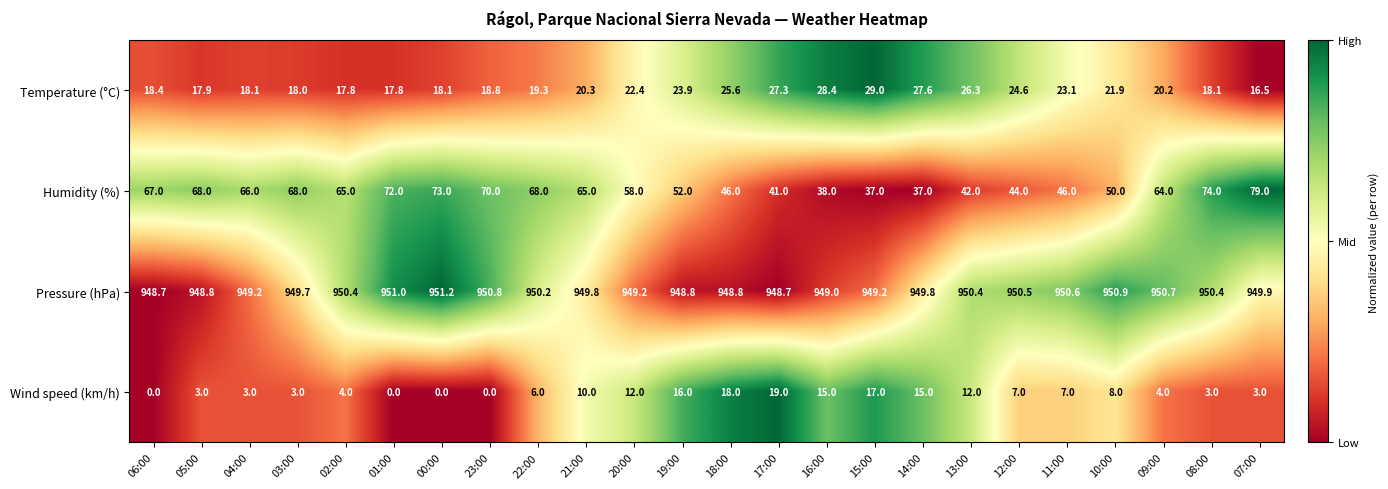

At how many categories does at least one series exceed 301?

24